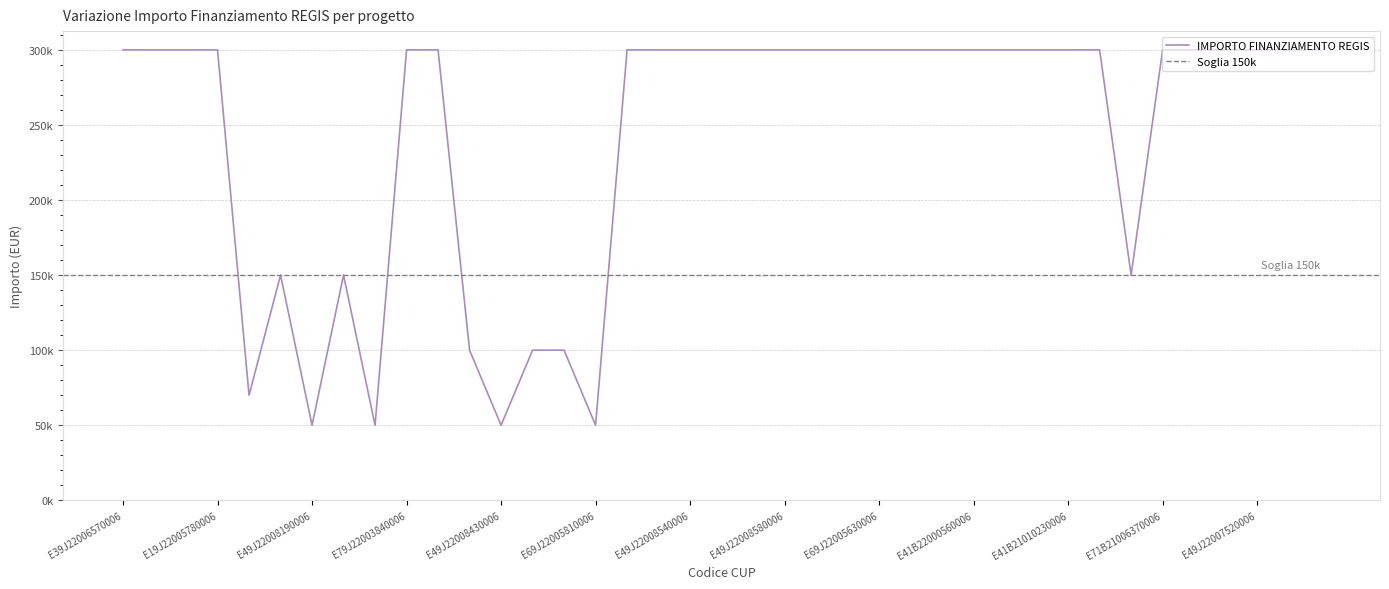

At which category does the data reach its first local peak?

E99J22005020006